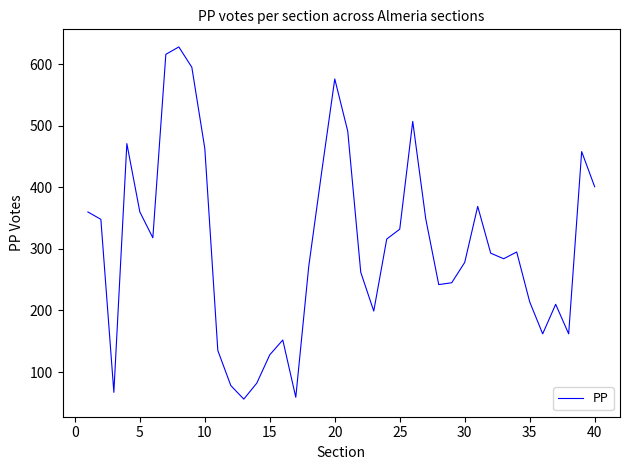

Count the number of categories in the chart.

40